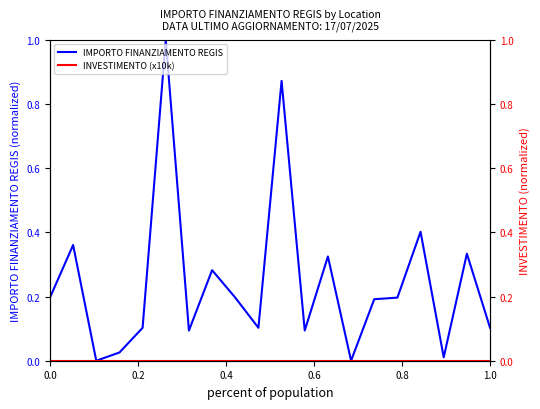

What are all the series names shown in the legend?

IMPORTO FINANZIAMENTO REGIS, INVESTIMENTO (x10k)